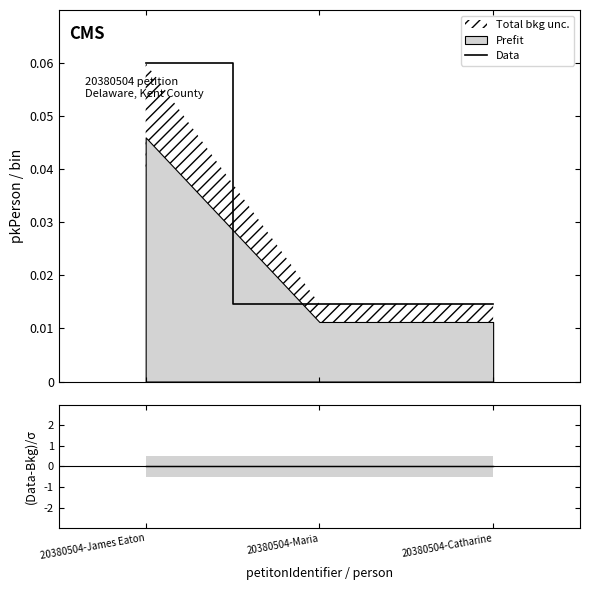

The value of Data at 20380504-Maria is 0.0. True or false?

False